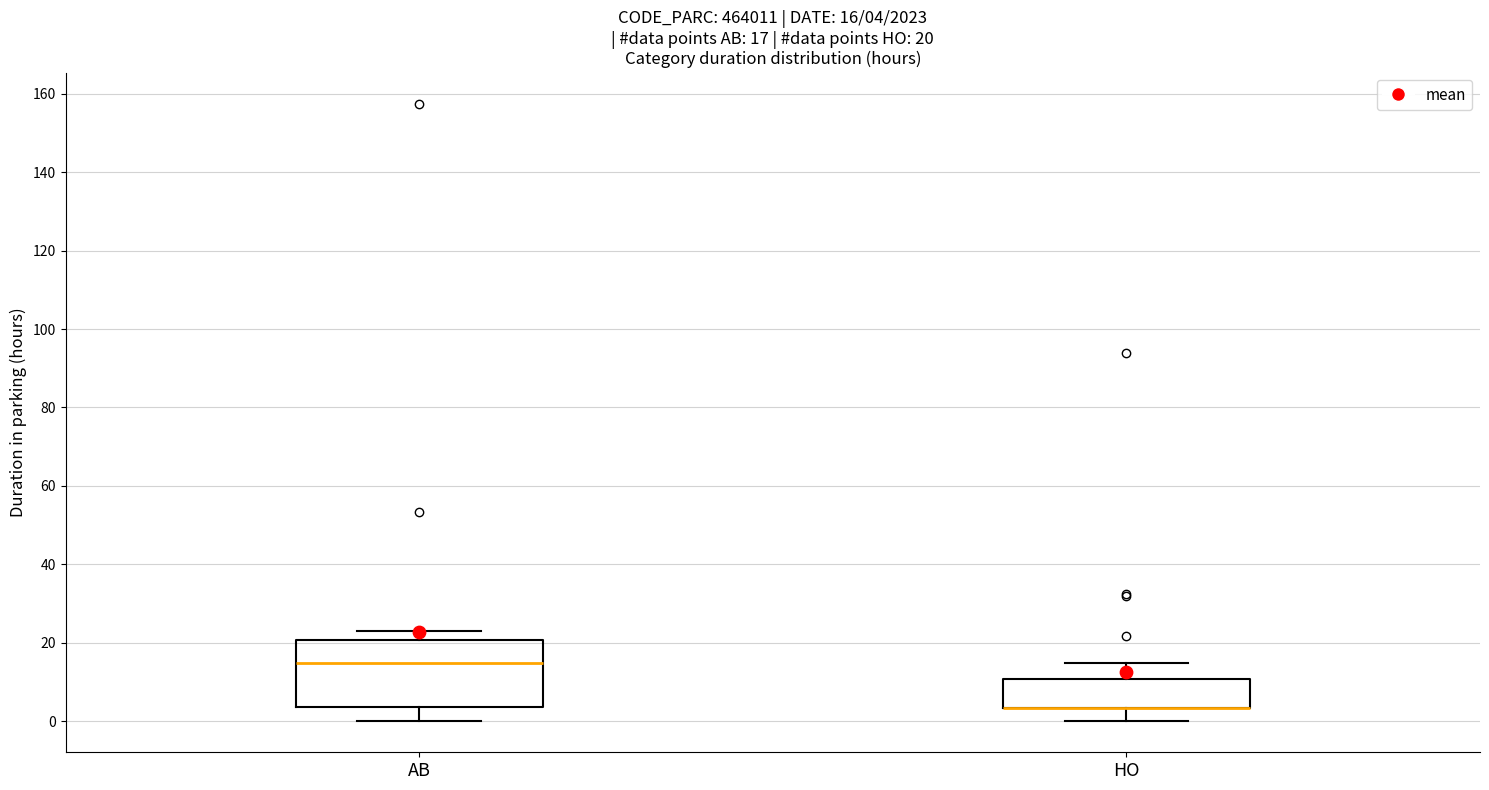

Comparing the boxes themselves (not the whiskers), which one is the tallest?

AB